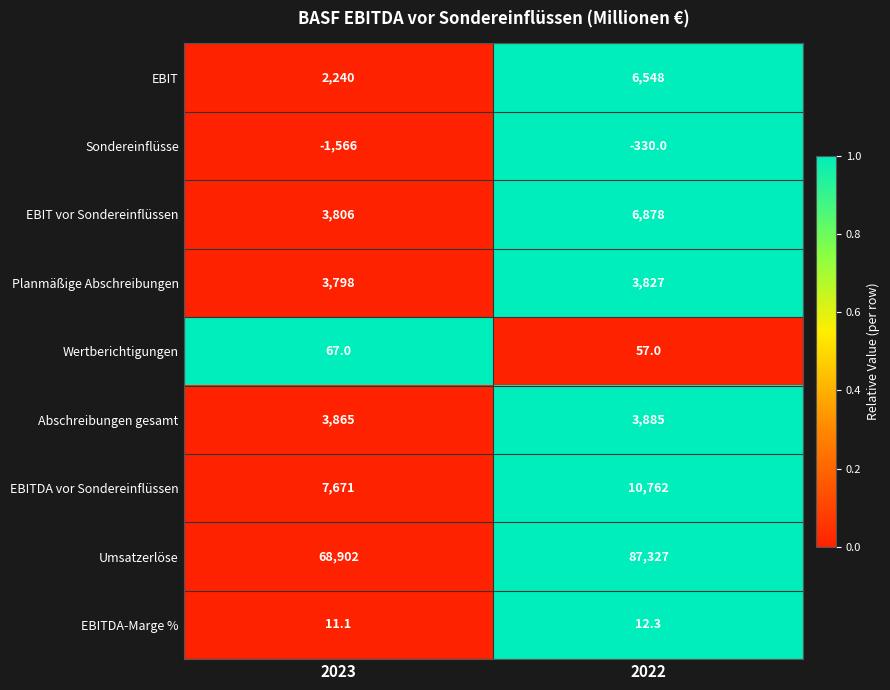

True or false: EBIT has a value of 691.9 at 2023.

False